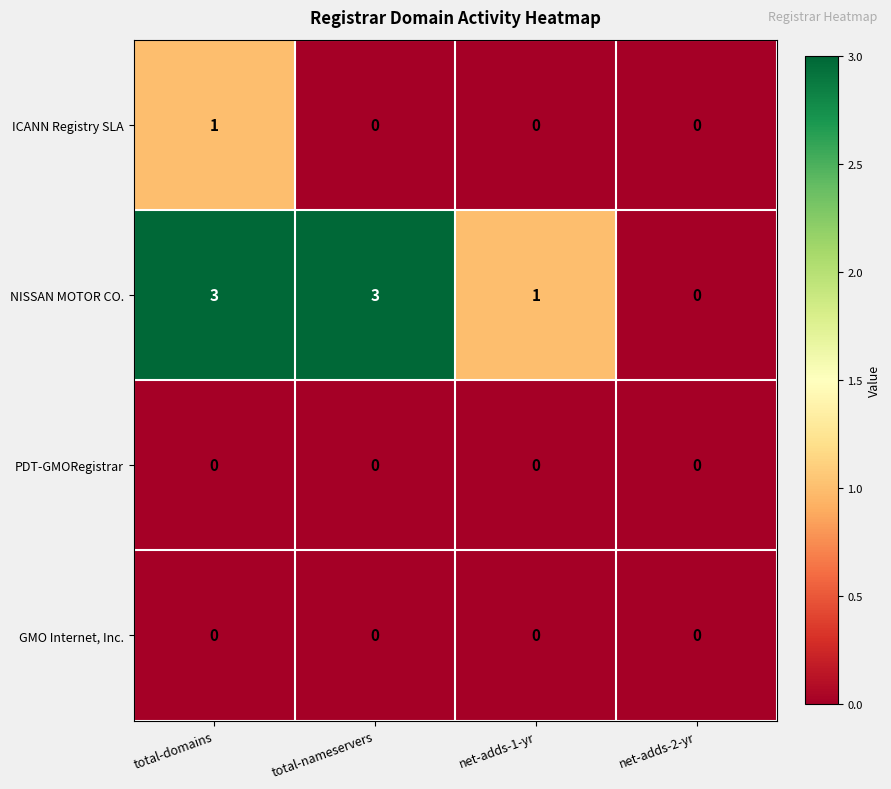

Reading left to right, list all the values displayed in this chart.

ICANN Registry SLA: 1	0	0	0
NISSAN MOTOR CO.: 3	3	1	0
PDT-GMORegistrar: 0	0	0	0
GMO Internet, Inc.: 0	0	0	0